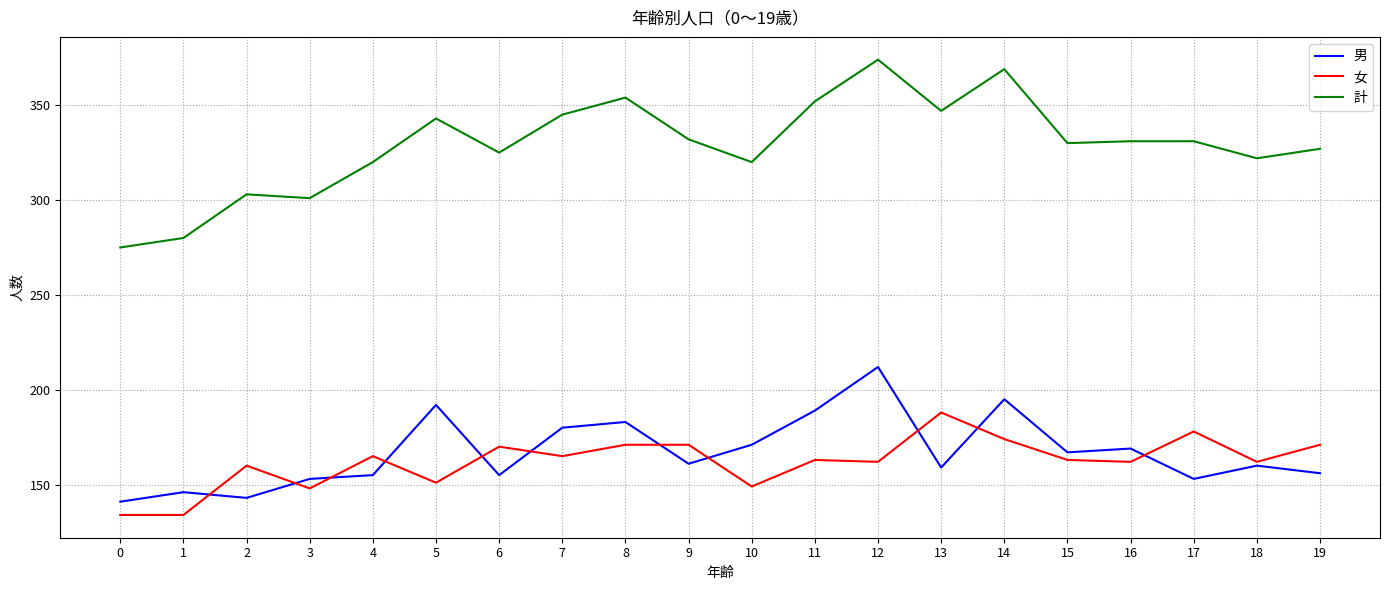

At which category is the sum across all series the highest?

12